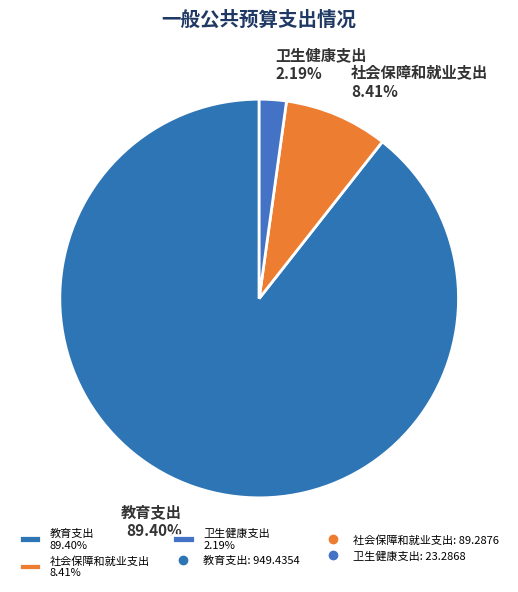

How many slices are in this pie chart?

3